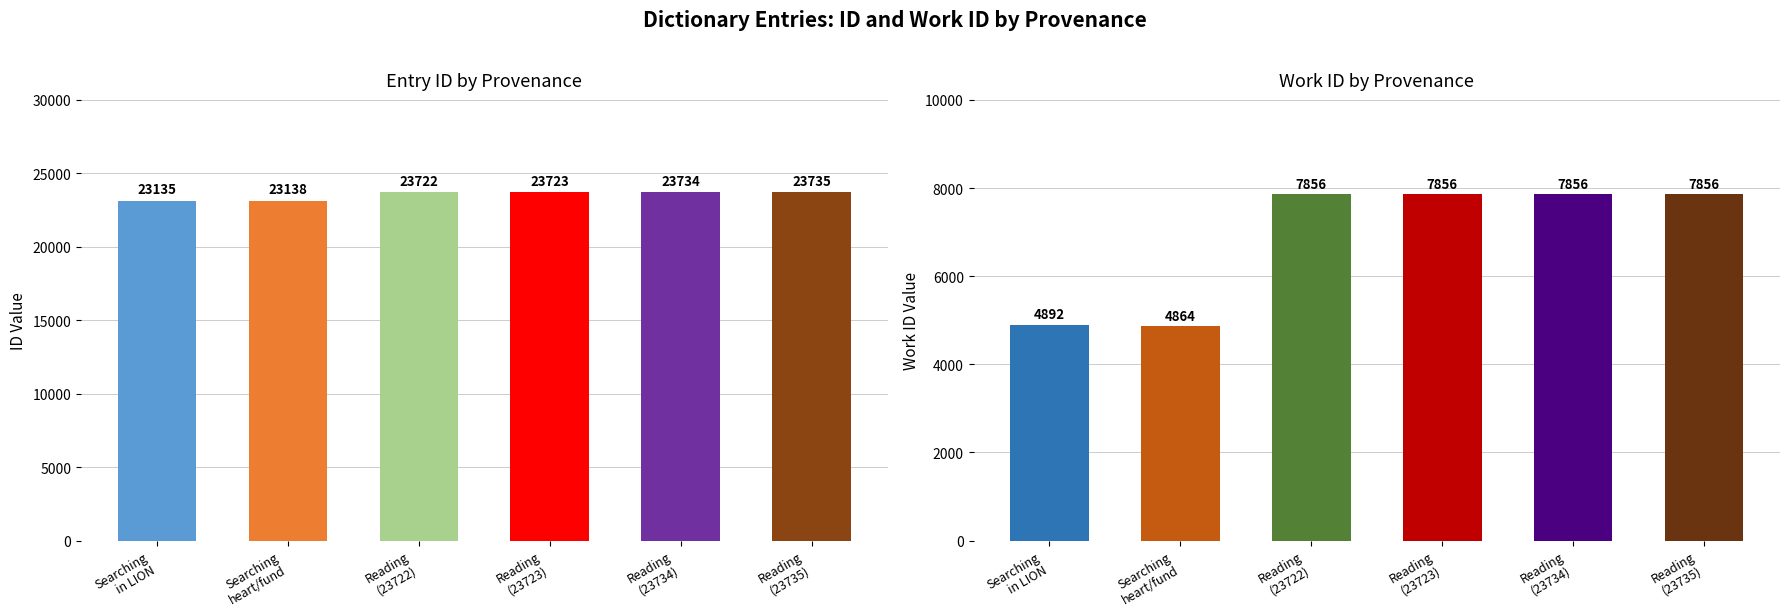

How many bars are there in total?

12